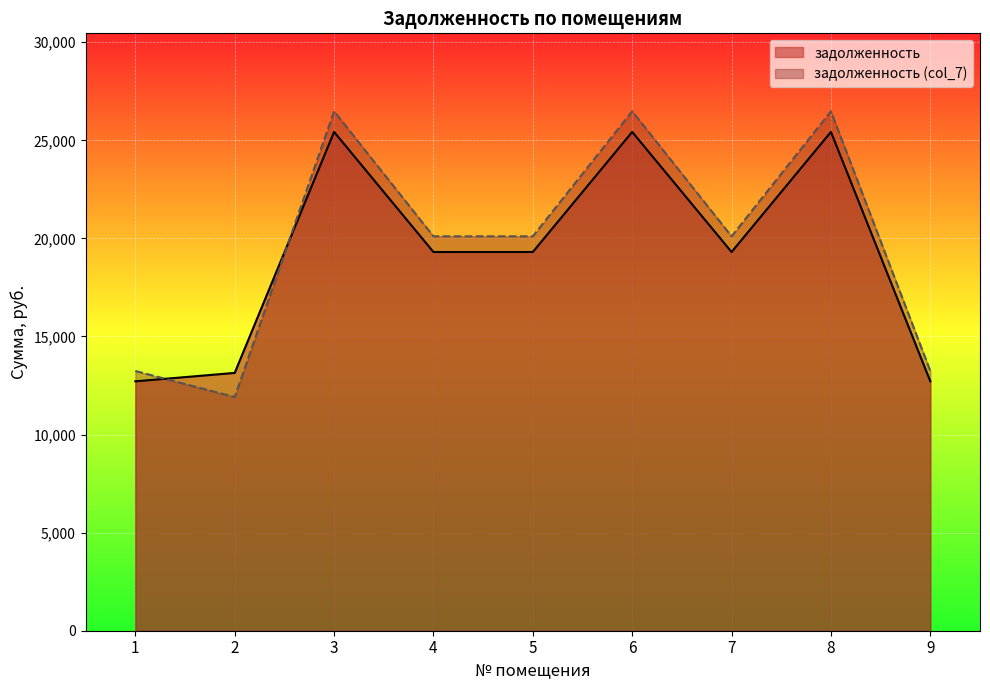

After their last crossing, which series has the higher values: задолженность or задолженность (col_7)?

задолженность (col_7)